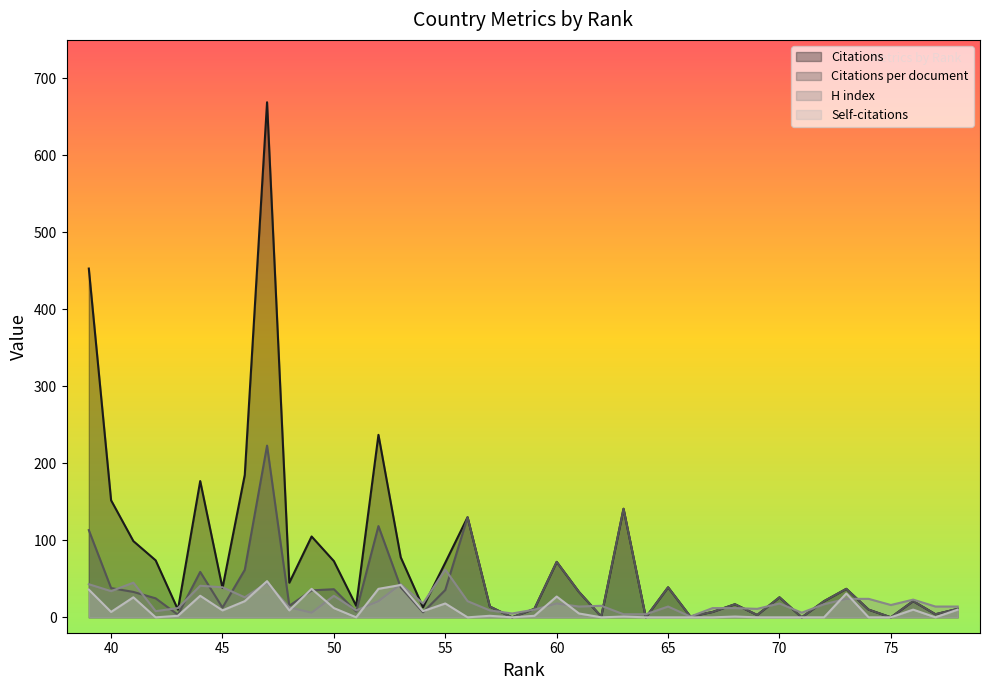

How many times do H index and Citations per document cross each other?

22